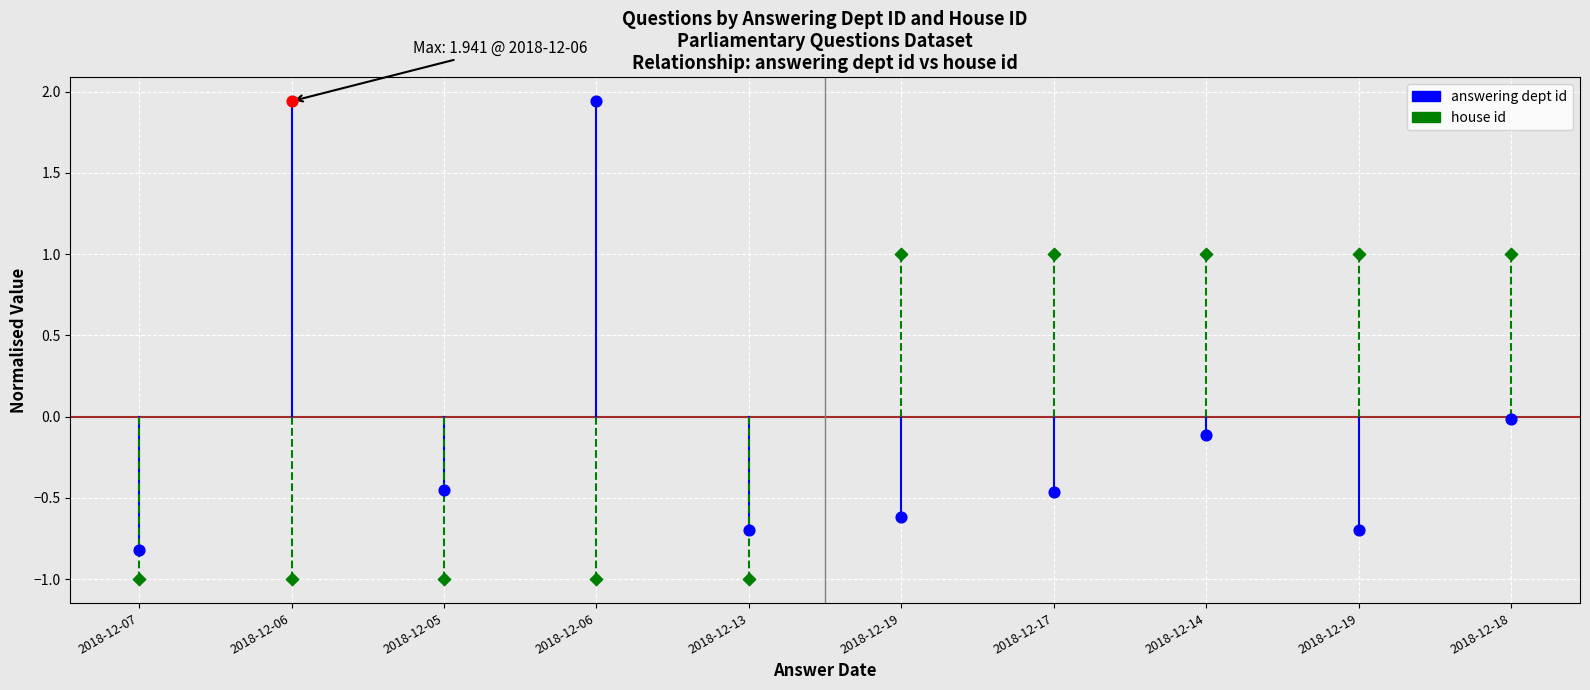

What are all the series names shown in the legend?

answering dept id, house id